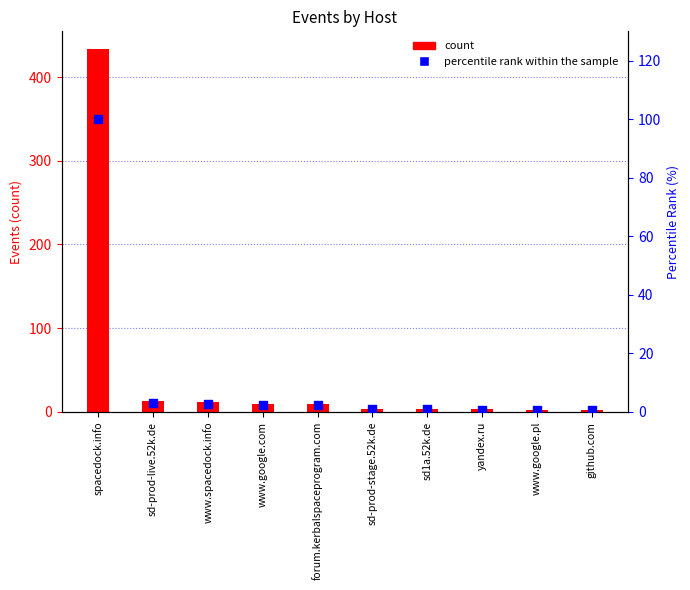

Which series reaches the minimum Y coordinate?

percentile rank within the sample